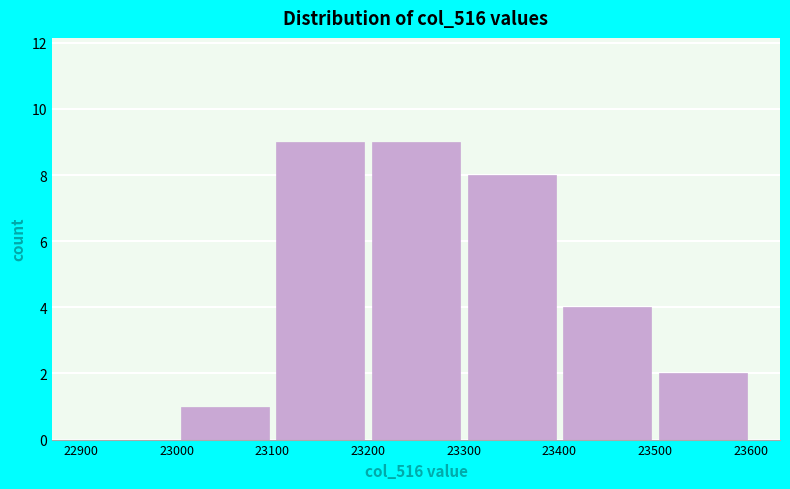

Reading left to right, list every bar in this chart as the range it spans on the x-axis followed by its height. The values are not printed on the chart, so give them approximately, as read against the axis.

22900 to 23000: 0
23000 to 23100: 1
23100 to 23200: 9
23200 to 23300: 9
23300 to 23400: 8
23400 to 23500: 4
23500 to 23600: 2